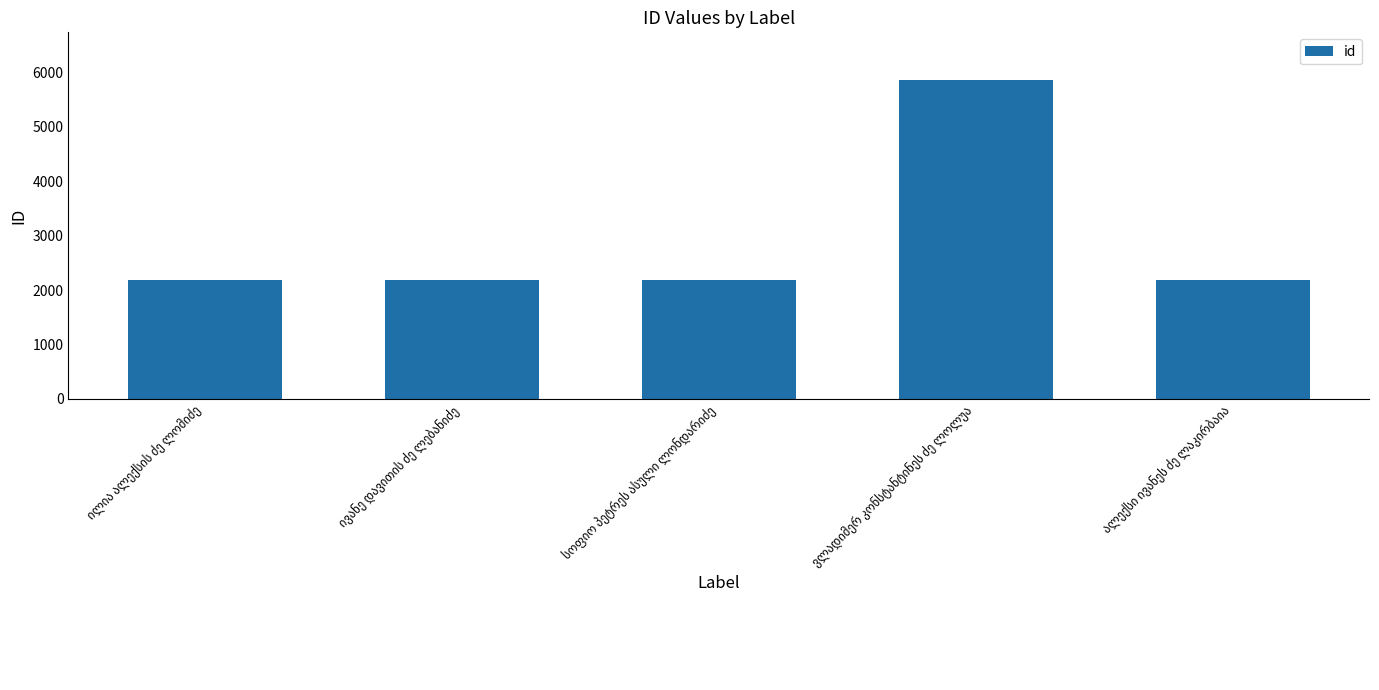

Does the chart contain stacked bars?

No